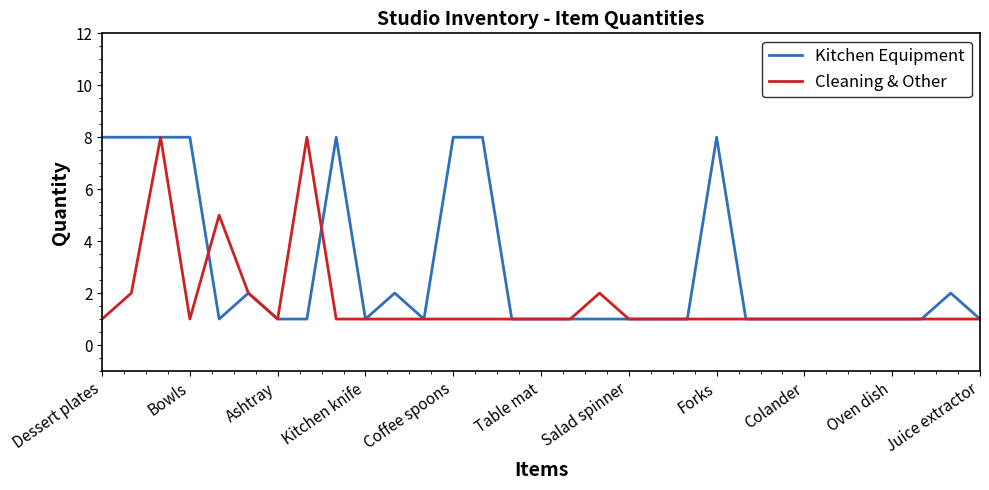

List the series in order of their overall mean, lowest first.

Cleaning & Other, Kitchen Equipment